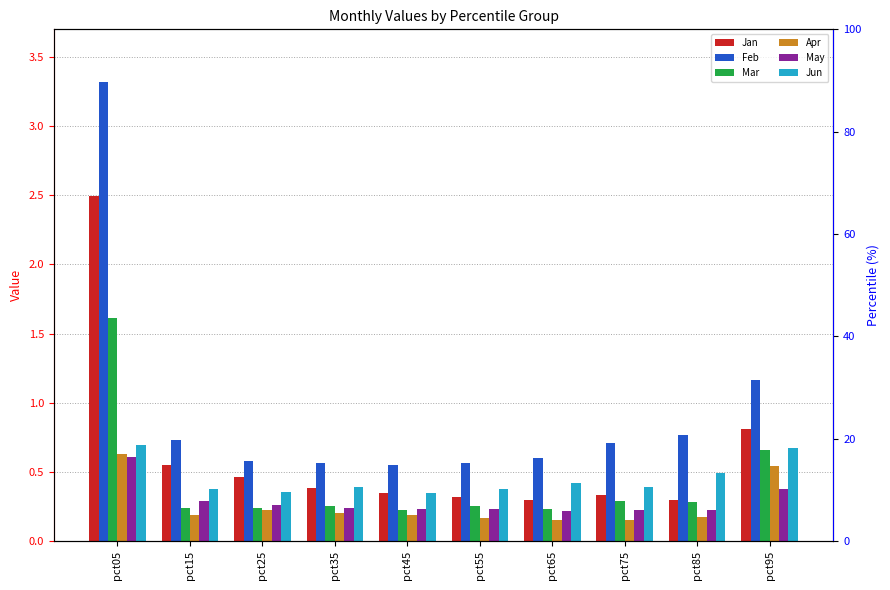

Which series has the largest range (max minus min)?

Feb